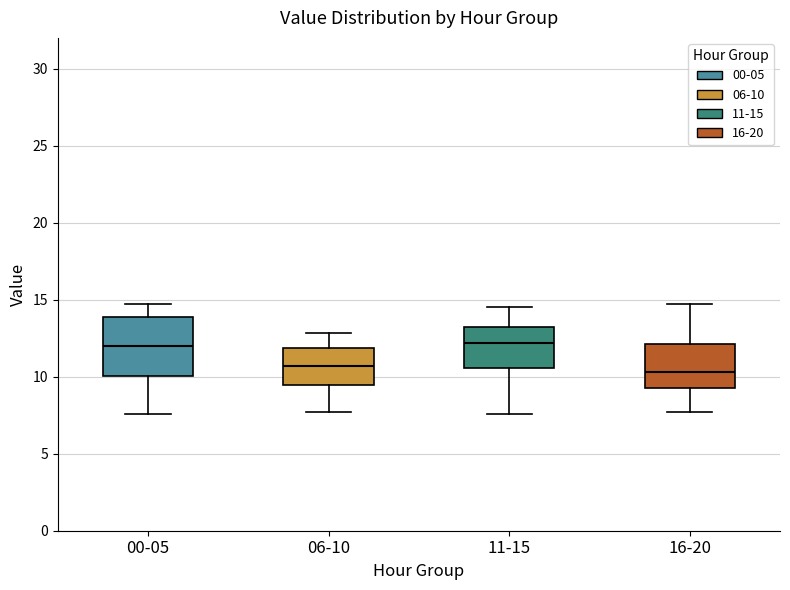

Reading left to right, read every box against the y-axis: the position of its median line, the range the box covers, and the ends of its whiskers. The values are not printed on the chart, so give them approximately, as read against the axis.

00-05: median 12.0, box 10.0 to 14.0, whiskers 7.5 to 14.5
06-10: median 10.5, box 9.5 to 12.0, whiskers 7.5 to 13.0
11-15: median 12.0, box 10.5 to 13.0, whiskers 7.5 to 14.5
16-20: median 10.5, box 9.0 to 12.0, whiskers 7.5 to 14.5